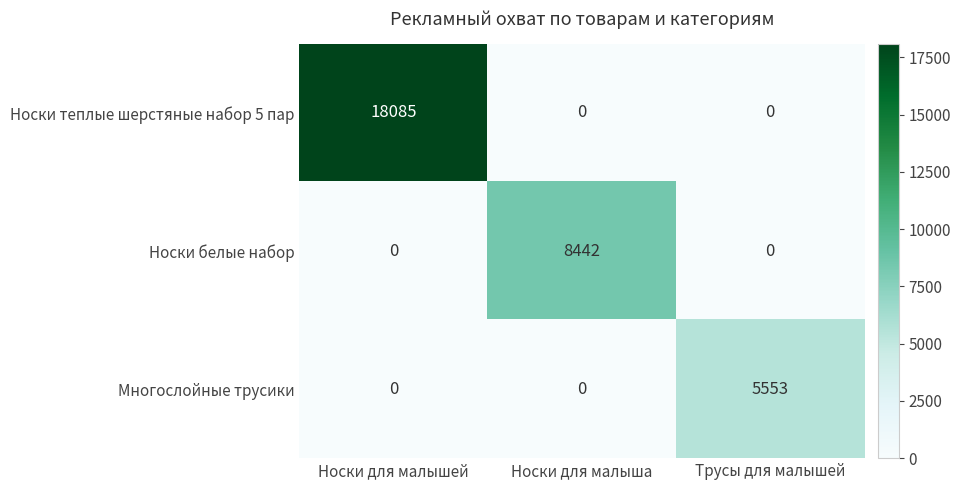

Reading left to right, list all the values displayed in this chart.

Носки теплые шерстяные набор 5 пар: 18085	0	0
Носки белые набор: 0	8442	0
Многослойные трусики: 0	0	5553